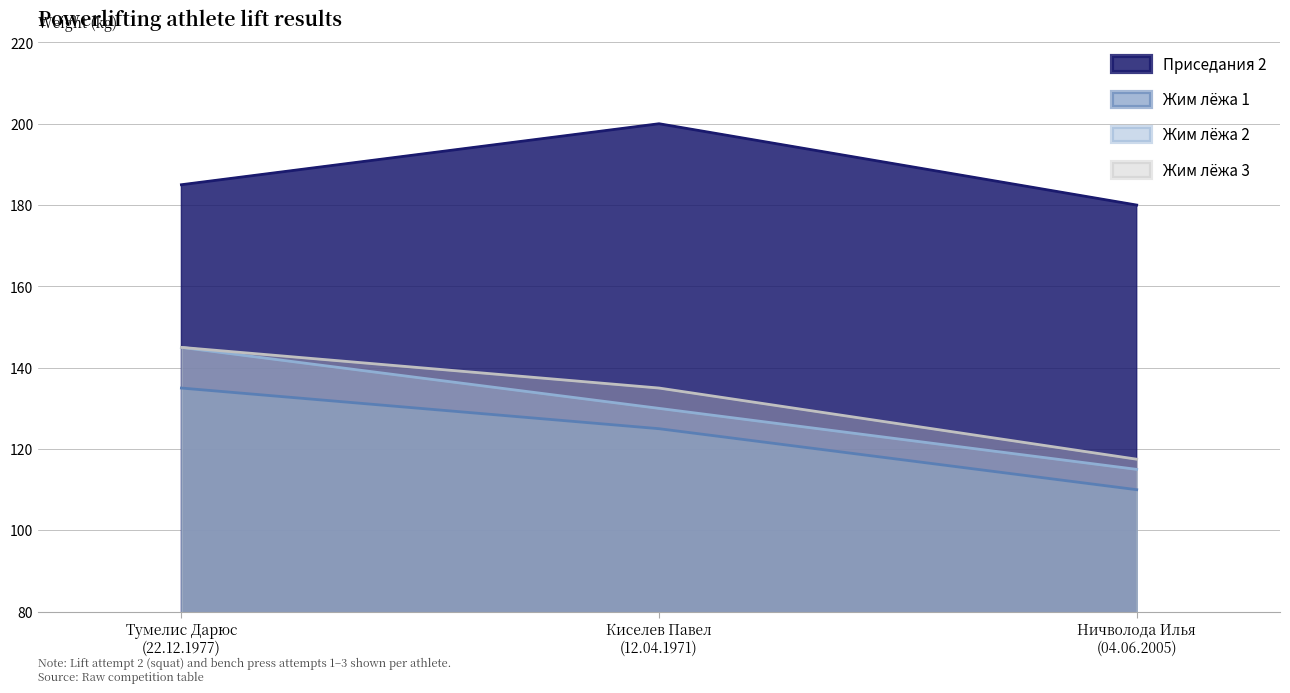

At how many categories does at least one series exceed 193?

1